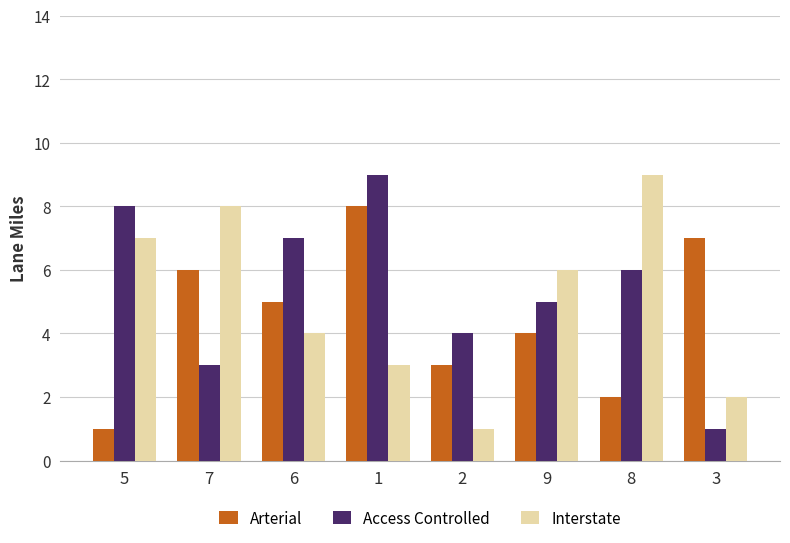

The Arterial series shows 5 at 9. True or false?

False